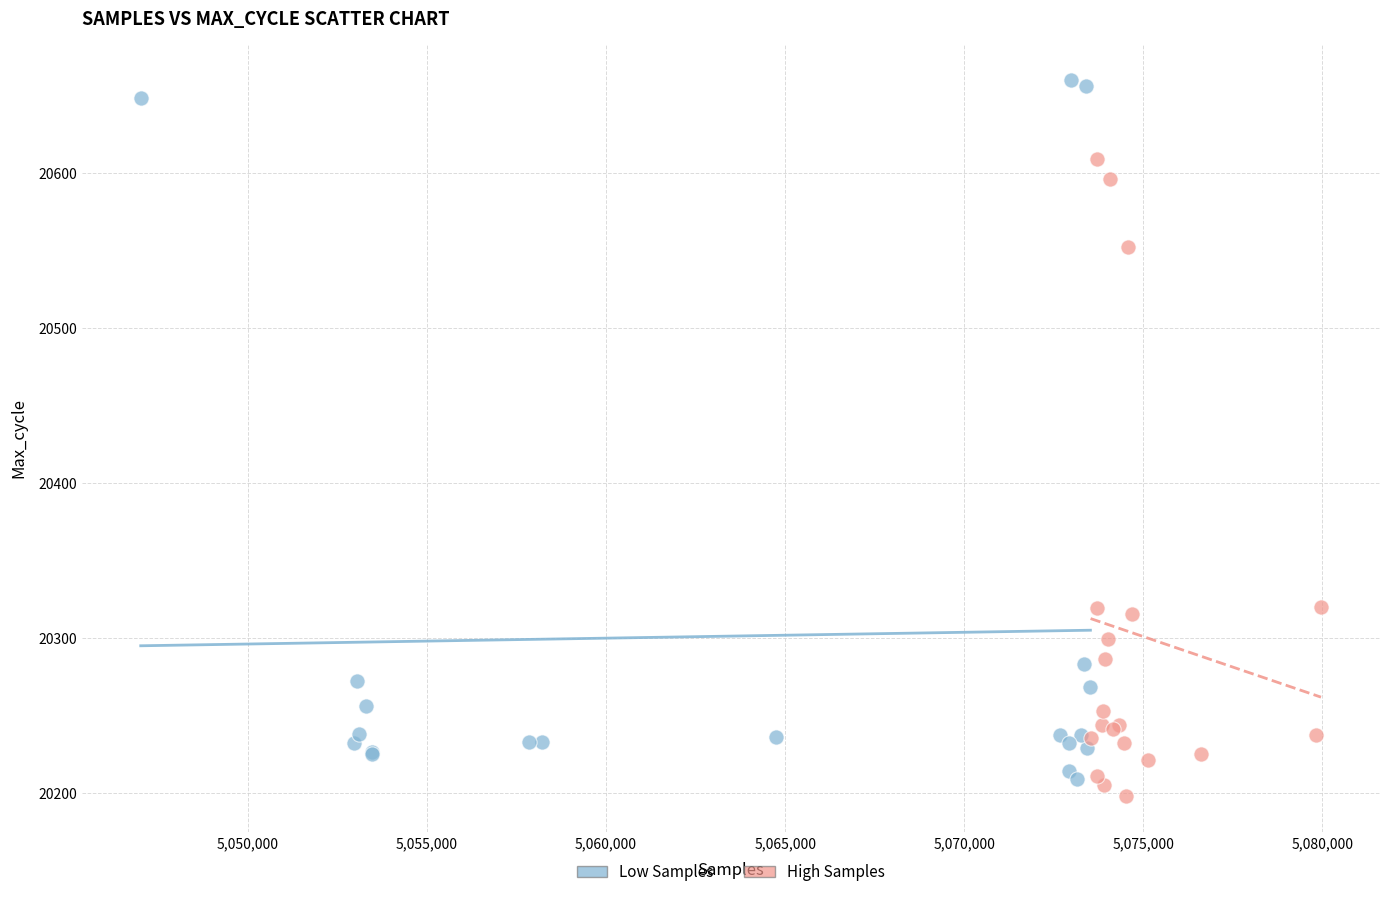

Which series has the largest Y range (max minus min)?

Low Samples